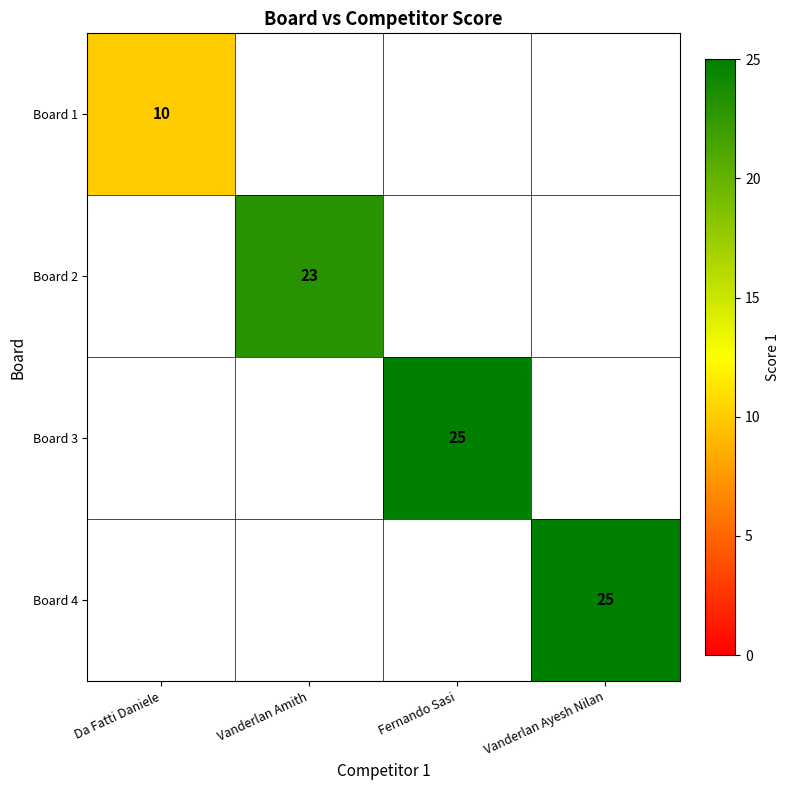

Which label corresponds to the smallest value in the chart?

Da Fatti Daniele